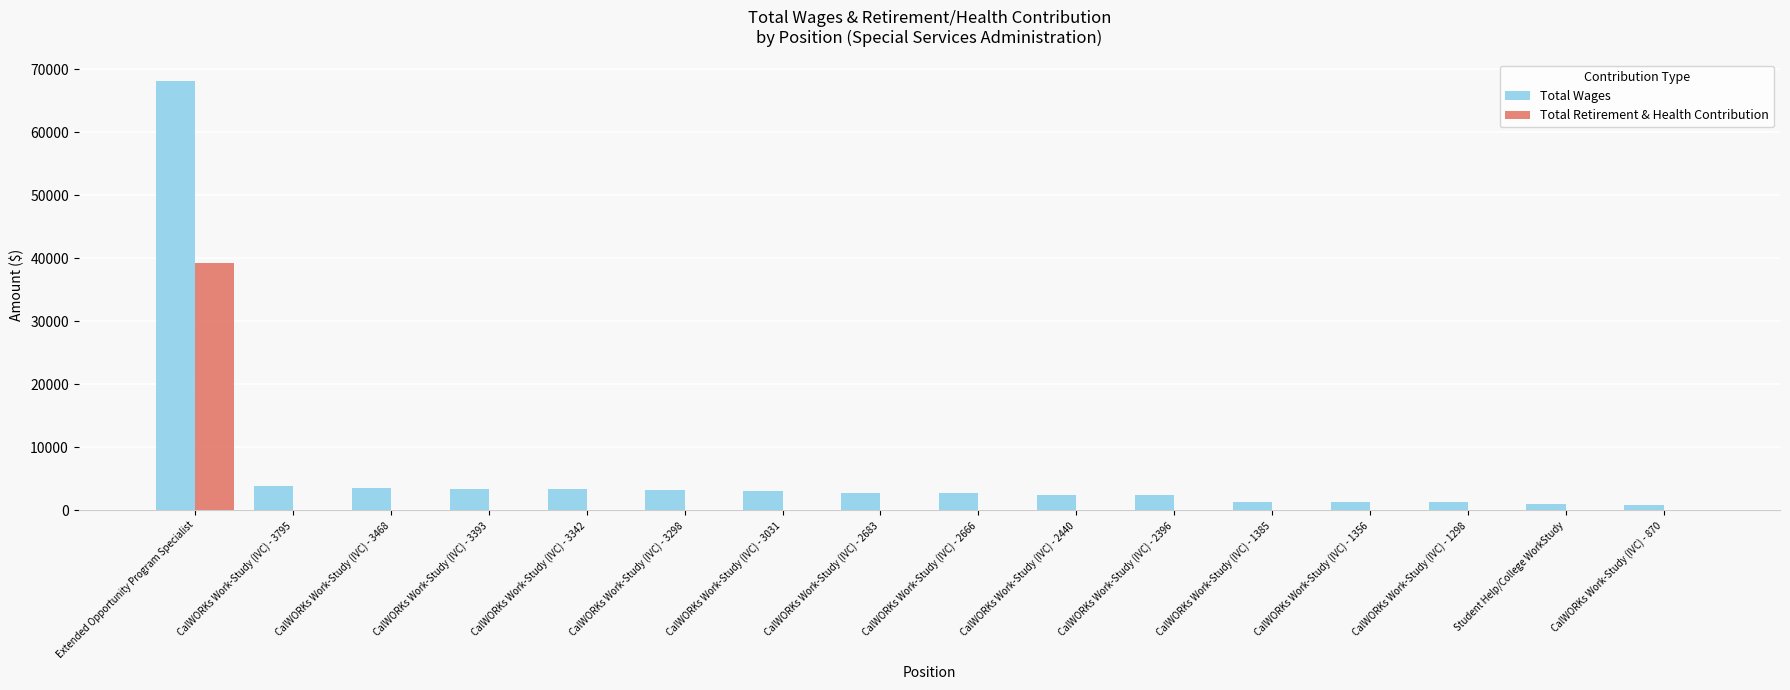

What is the total value across all series at CalWORKs Work-Study (IVC) - 3342?

3342